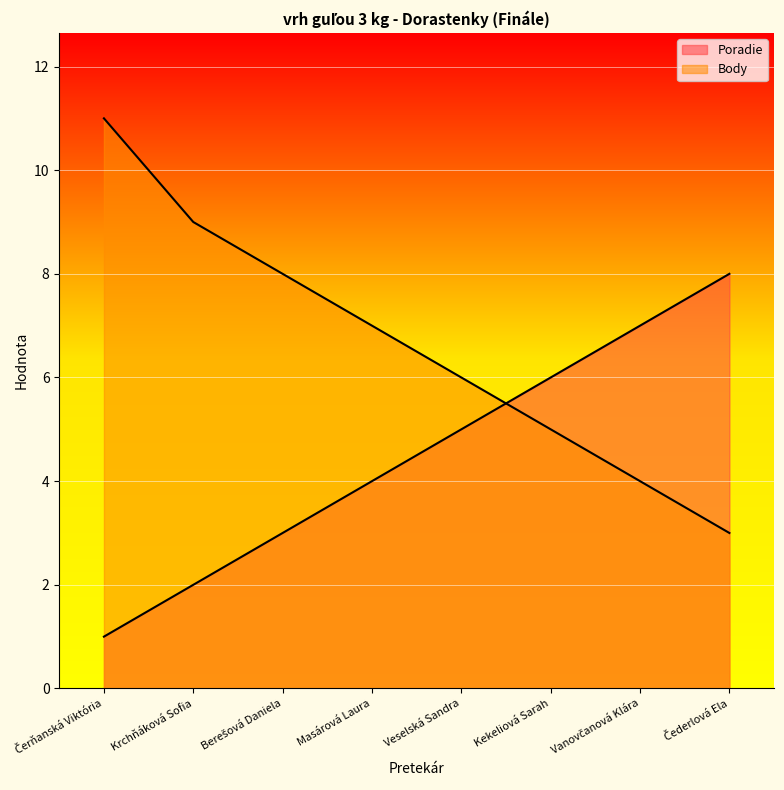

Which series changed the most between Masárová Laura and Vanovčanová Klára?

Poradie